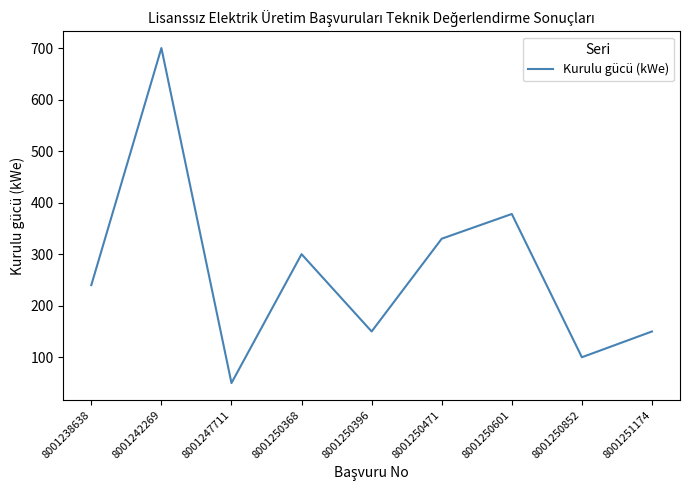

How many interior local peaks (higher than both neighbors) does the data have?

3